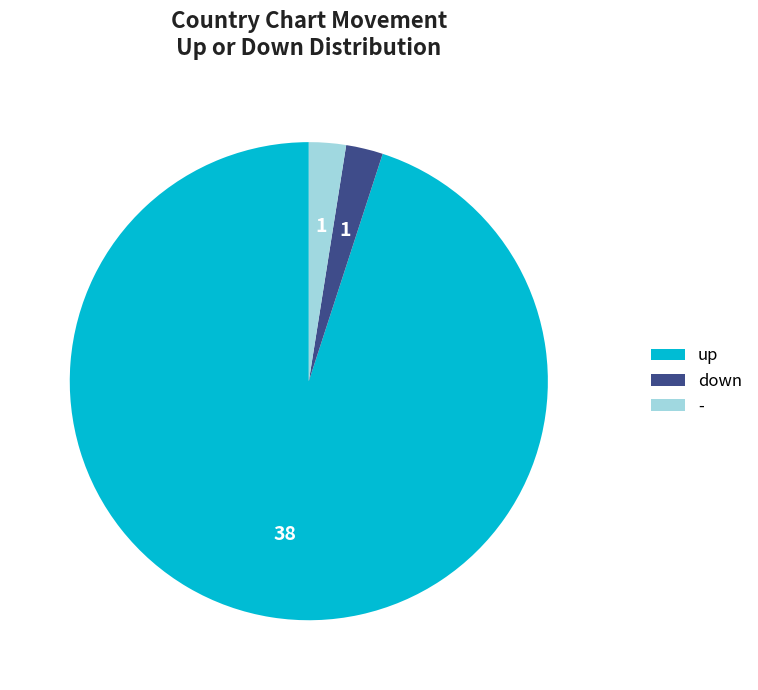

Between up and -, which is larger?

up